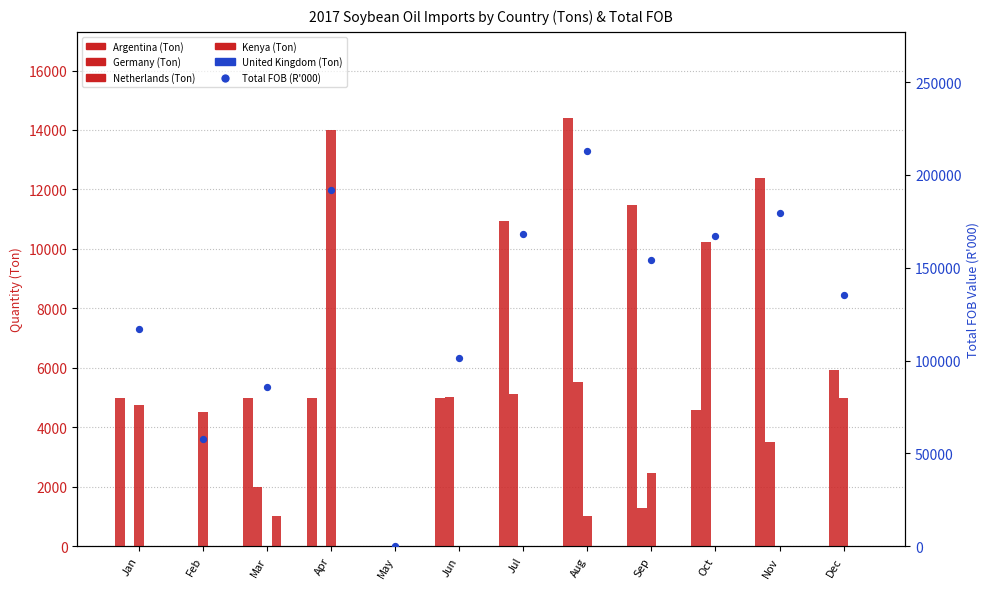

Which series has the widest spread of Y values?

Total FOB (R000)